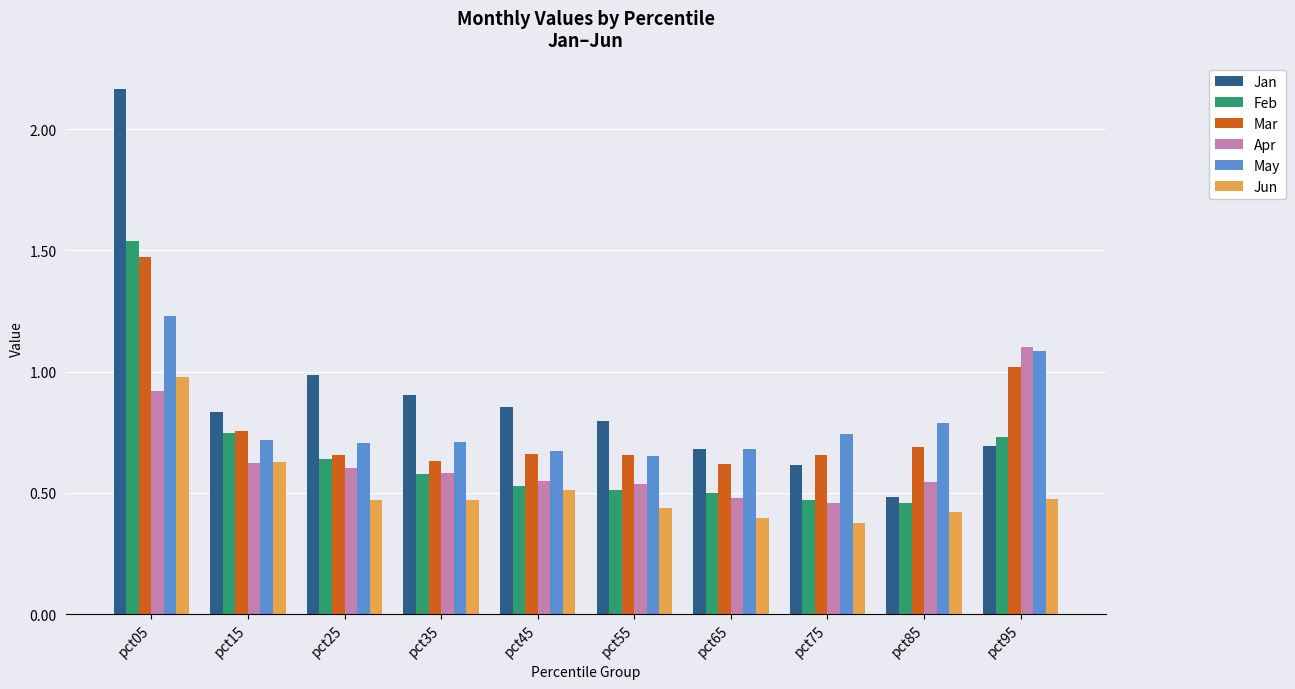

At which label does Apr reach its minimum?

pct75